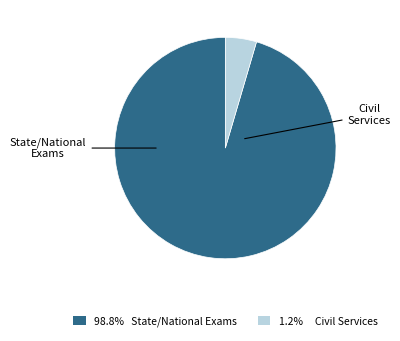

Is there a majority slice in this chart?

Yes